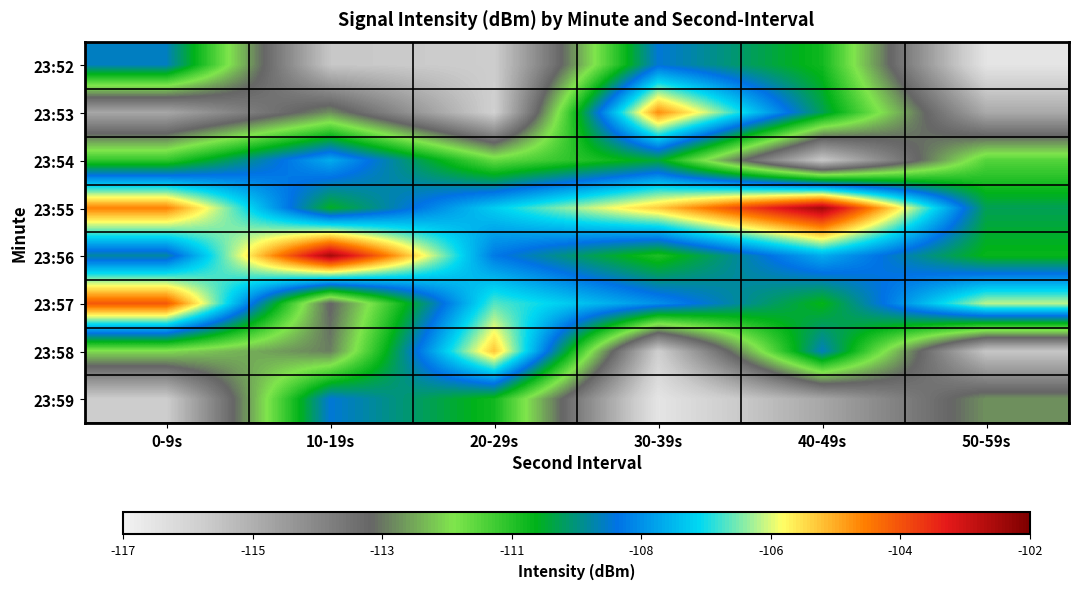

What is the spread (max minus min) of values at 50-59s?

10.1